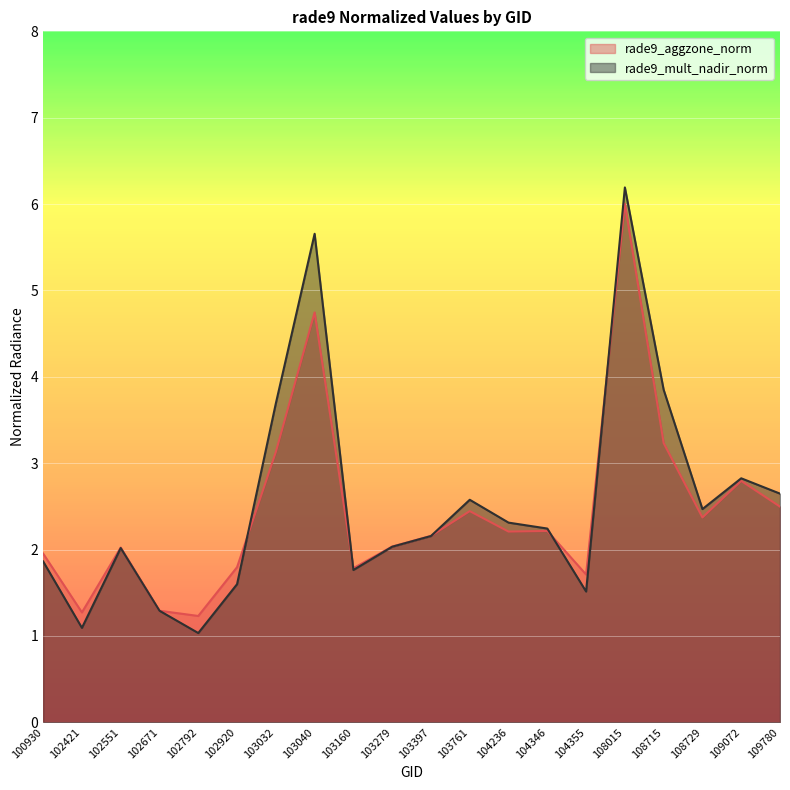

Between 103040 and 108015, which series saw the biggest shift?

rade9_aggzone_norm